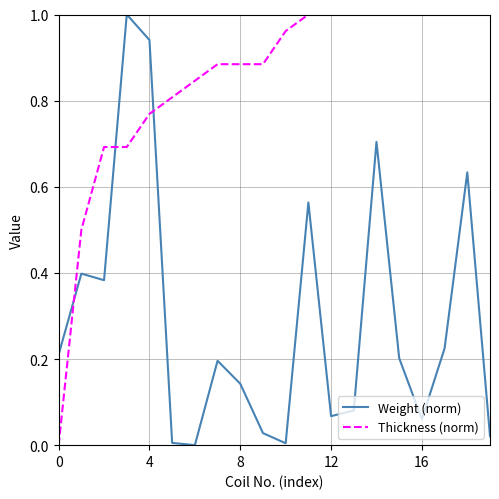

True or false: Thickness (norm) and Weight (norm) intersect in this chart.

True